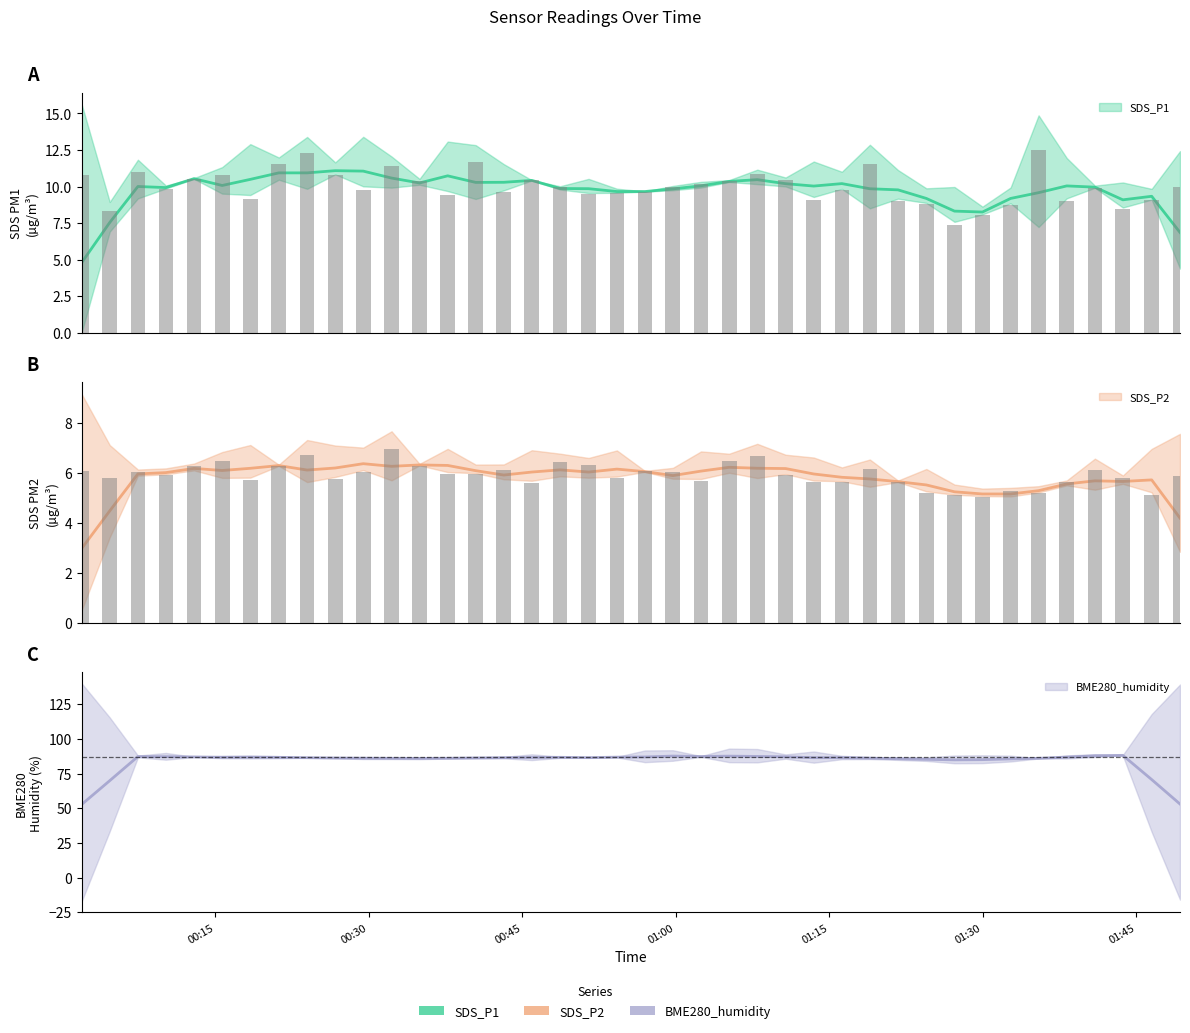

Reading left to right, what are all the values shown in this chart?

SDS_P1: 10.8	8.3	11.0	9.8	10.5	10.8	9.2	11.5	12.3	10.8	9.8	11.4	10.4	9.4	11.7	9.6	10.4	9.9	9.5	9.6	9.7	9.9	10.2	10.4	10.8	10.4	9.1	9.8	11.5	9.0	8.8	7.4	8.1	8.8	12.5	9.0	9.9	8.4	9.1	9.9
SDS_P2: 6.1	5.8	6.0	5.9	6.3	6.5	5.7	6.3	6.7	5.8	6.0	7.0	6.3	6.0	6.0	6.1	5.6	6.5	6.3	5.8	6.1	6.0	5.7	6.5	6.7	5.9	5.6	5.6	6.2	5.6	5.2	5.1	5.0	5.3	5.2	5.6	6.1	5.8	5.1	5.9